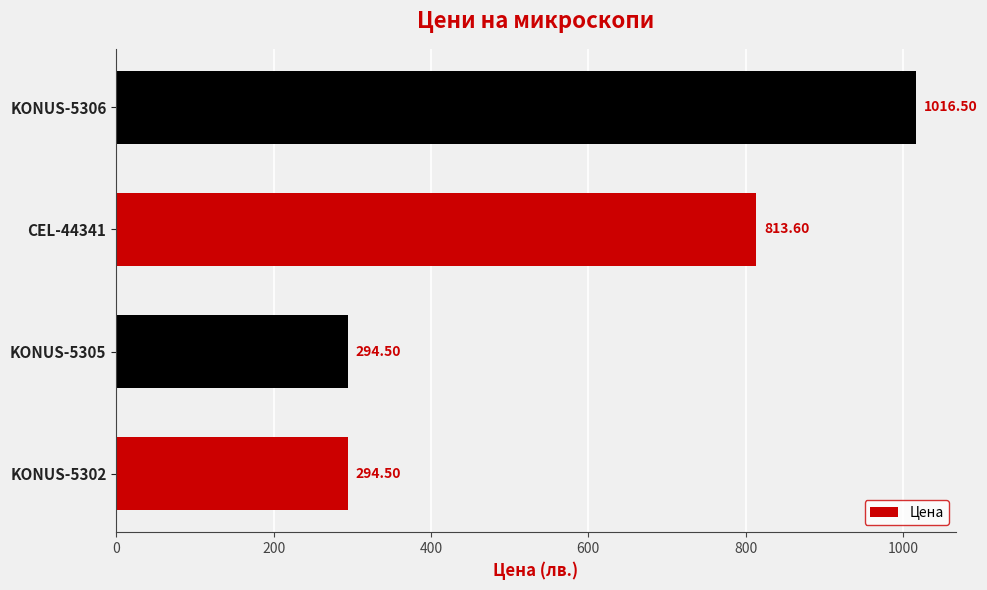

What is the sum of all values?

2419.1